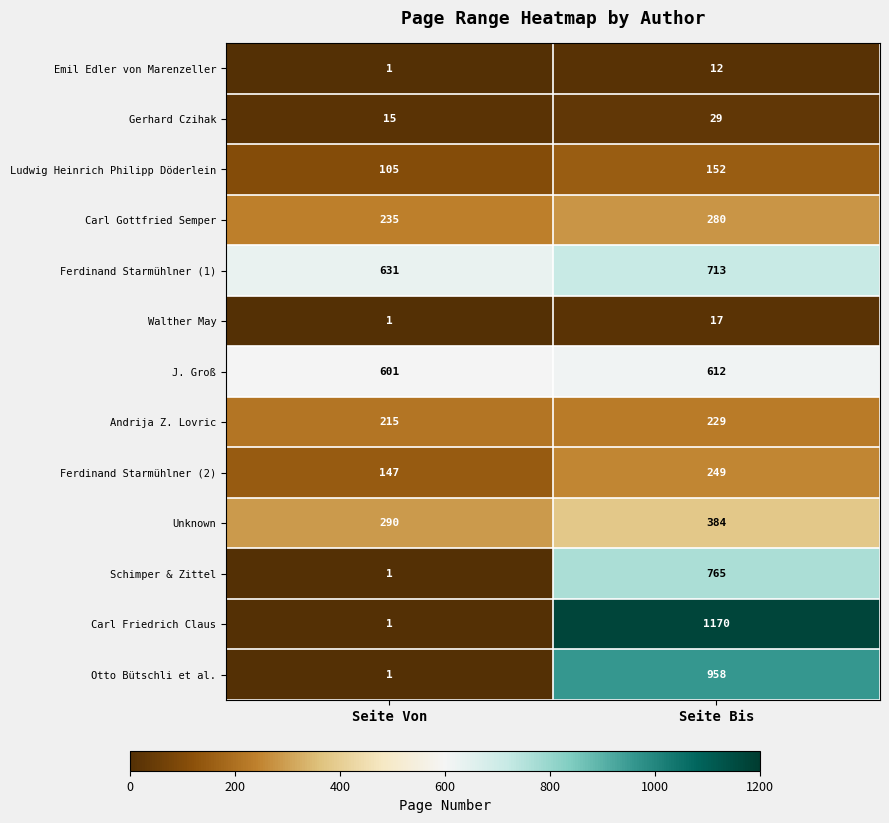

Is it true that Ferdinand Starmühlner (1) equals 713 at Seite Bis?

True